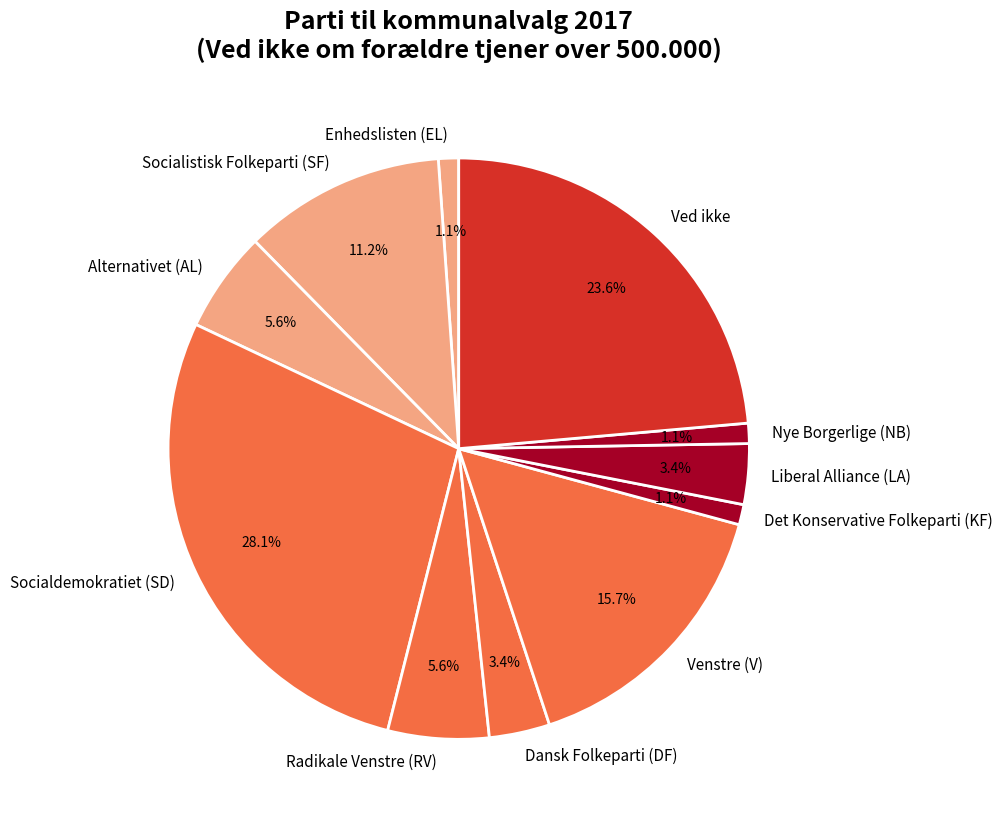

How many segments does this pie chart have?

11